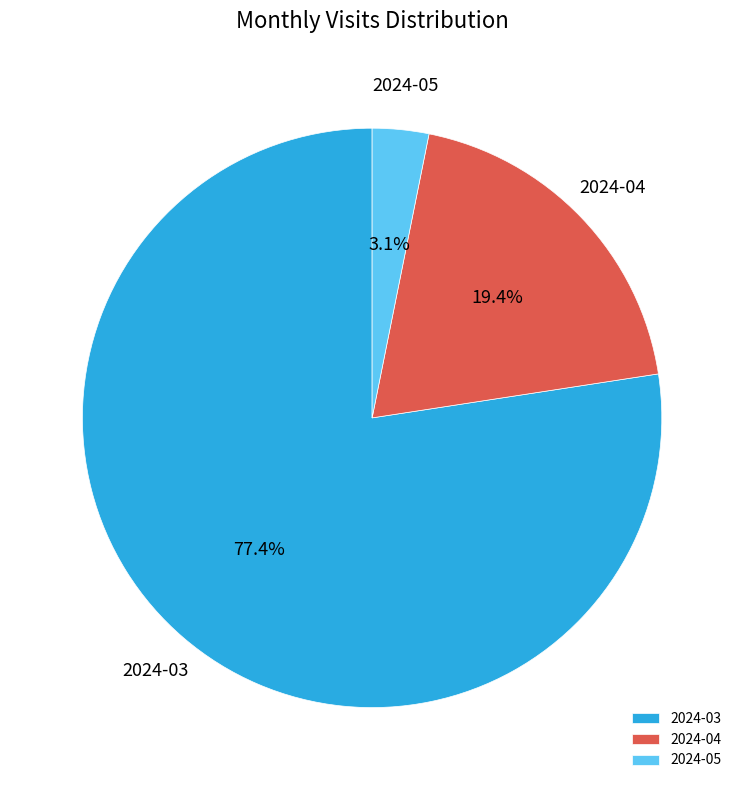

Approximately how many times larger is the value at 2024-04 compared to 2024-03?

0.3